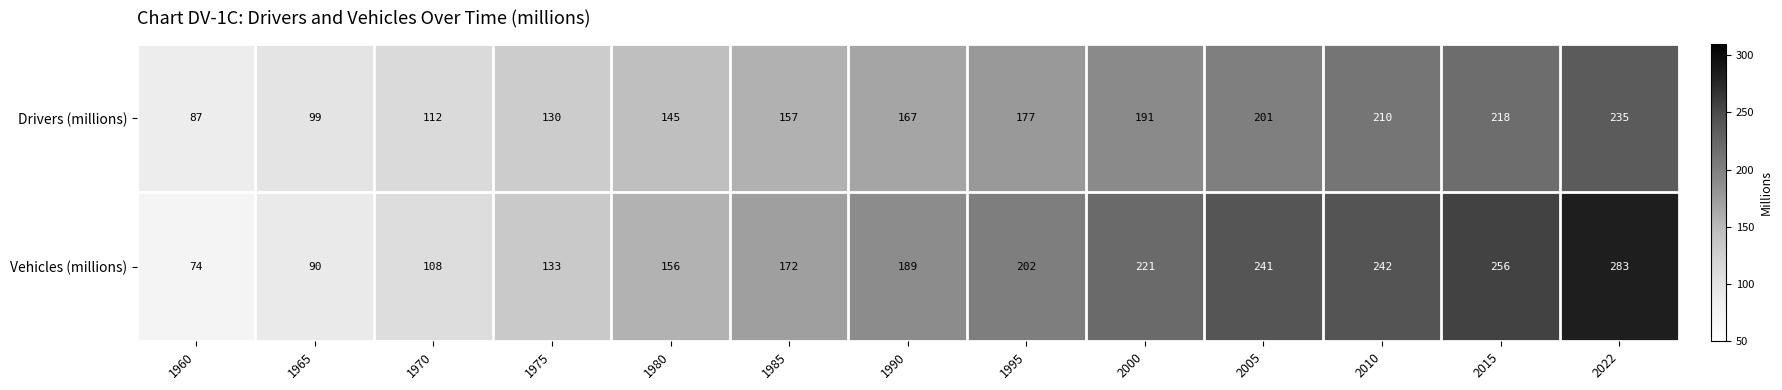

Is it true that Drivers (millions) equals 130 at 1975?

True